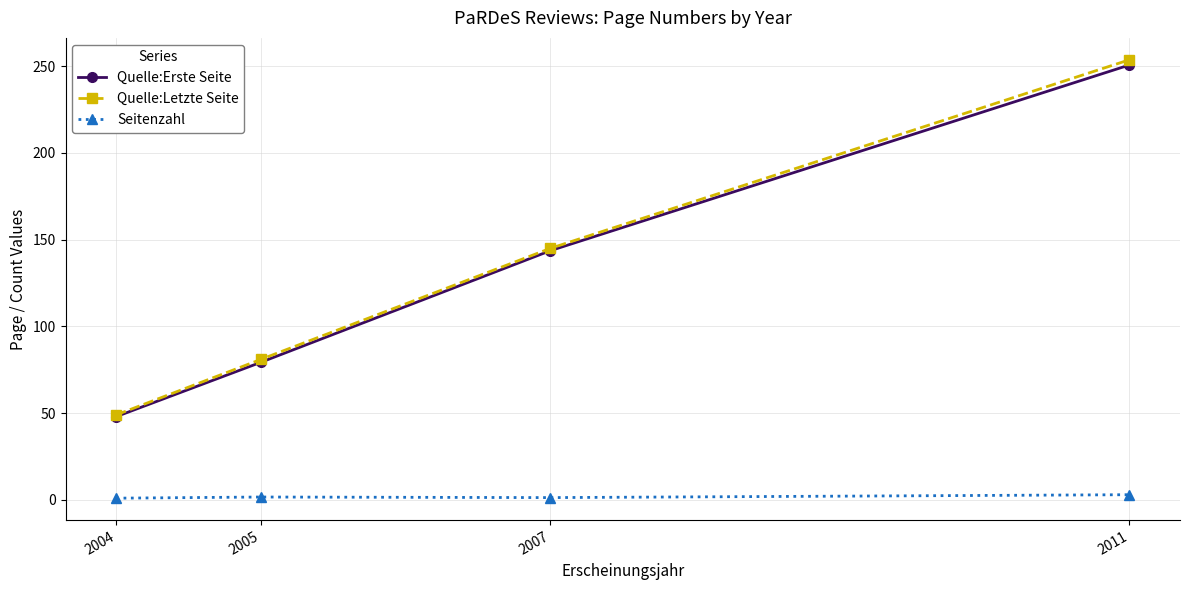

What are all the series names shown in the legend?

Quelle:Erste Seite, Quelle:Letzte Seite, Seitenzahl